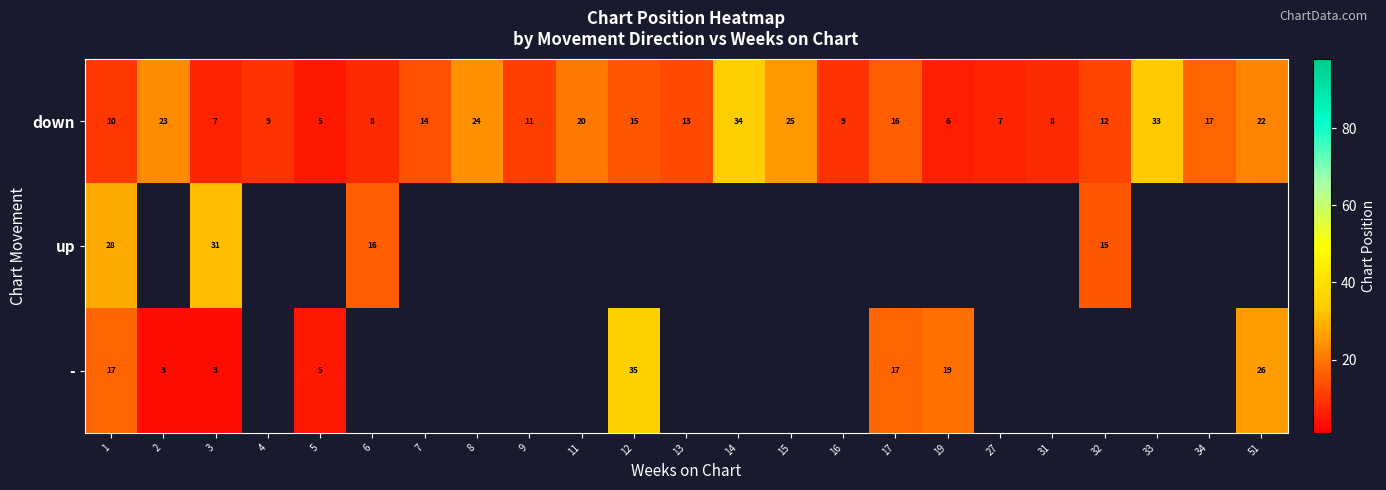

What is the difference between the maximum and minimum values in the down series?

29